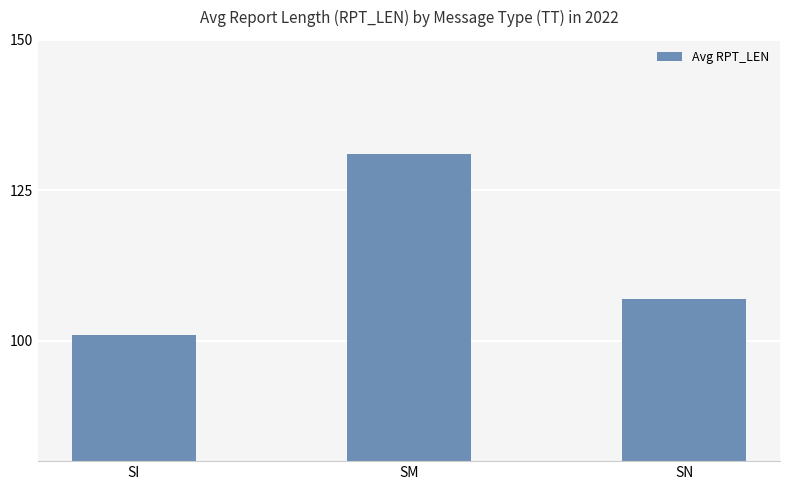

Rank the categories by value from lowest to highest.

SI, SN, SM